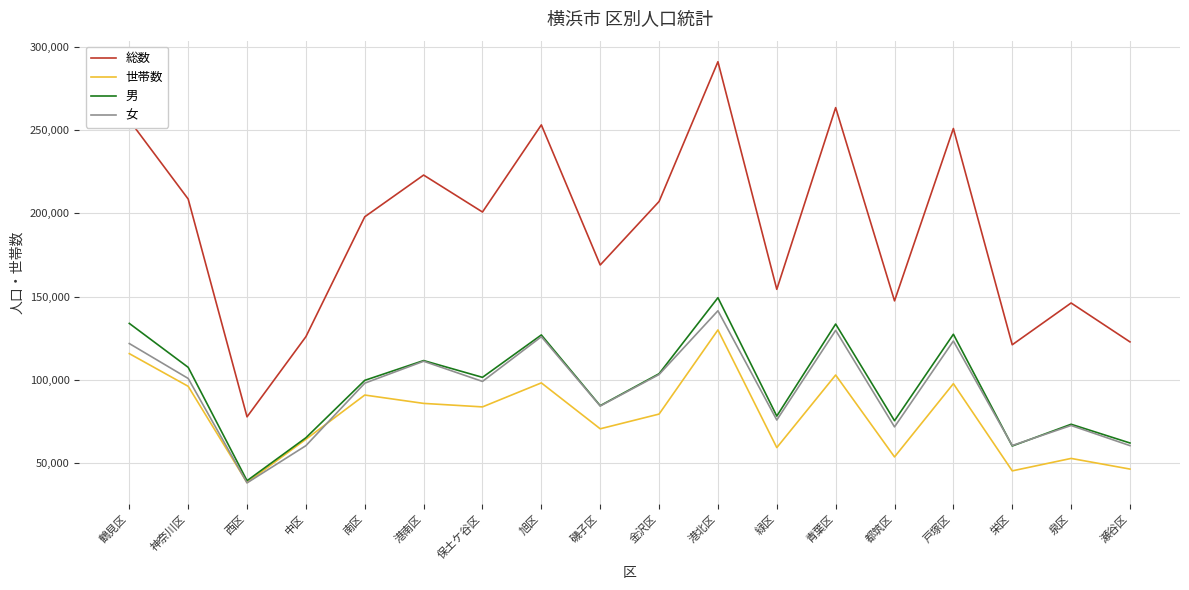

At which label is 総数 closest to 184482?

南区